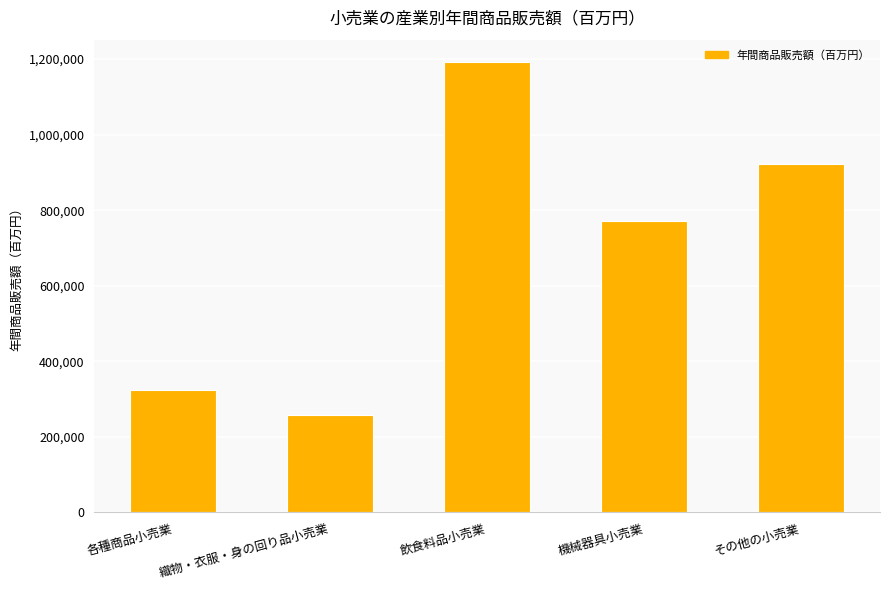

Count the number of categories in the chart.

5